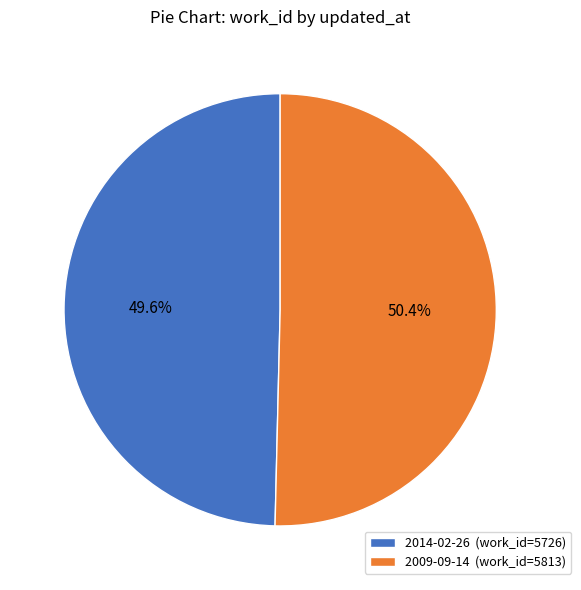

To the nearest percent, what percentage of the pie is 2009-09-14?

50%